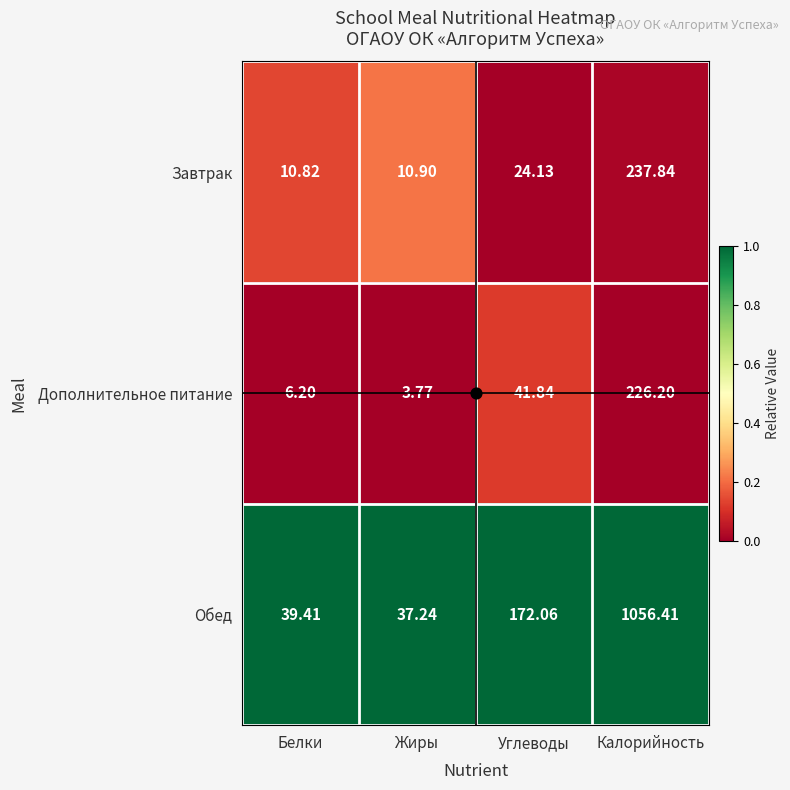

How many categories are shown in the chart?

4